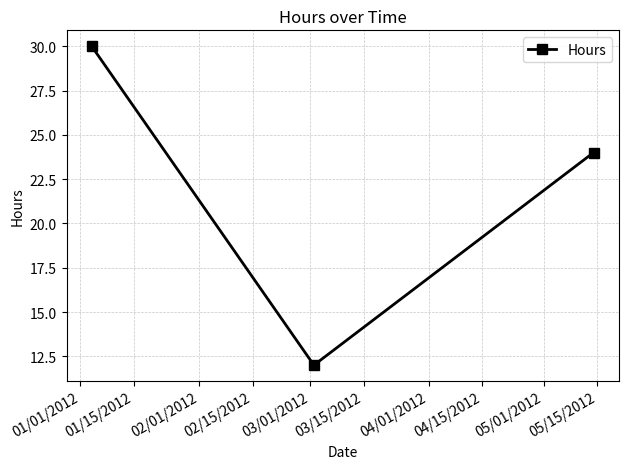

What is the greatest value displayed?

30